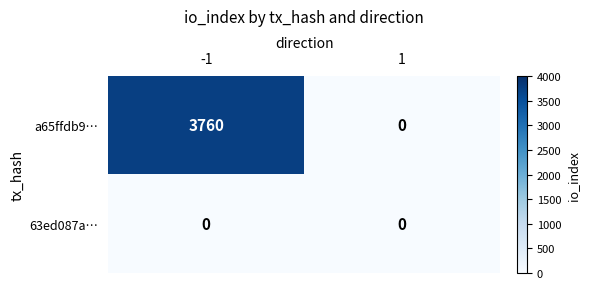

Rank the series by their maximum value, from lowest to highest.

63ed087a…, a65ffdb9…